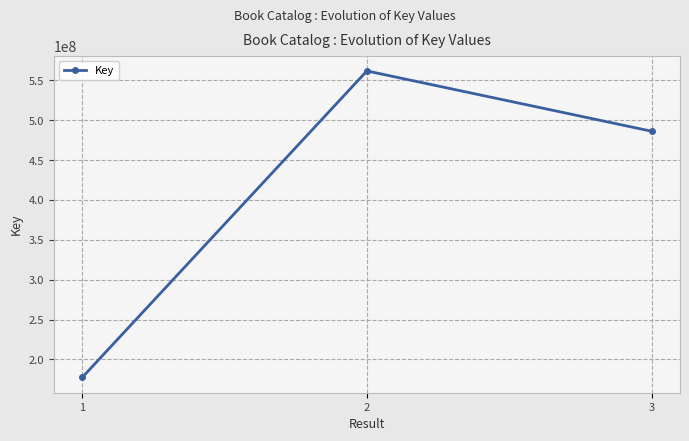

Is this an area chart (filled region under the line)?

No